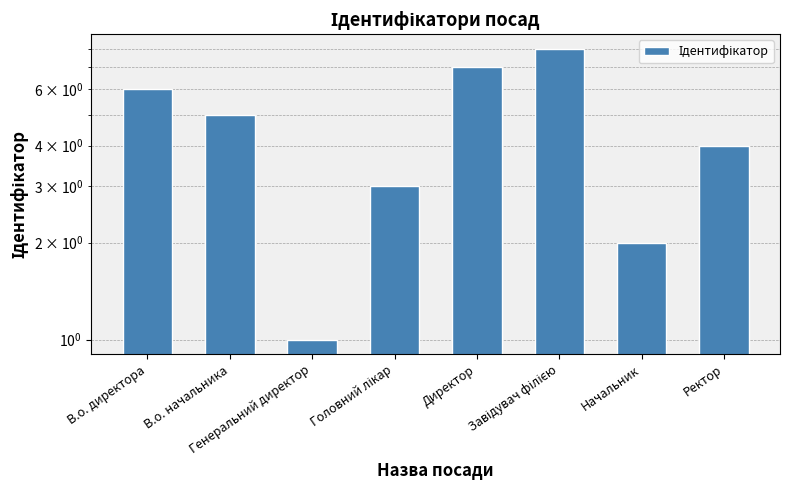

List the labels in order of value, largest first.

Завідувач філією, Директор, В.о. директора, В.о. начальника, Ректор, Головний лікар, Начальник, Генеральний директор